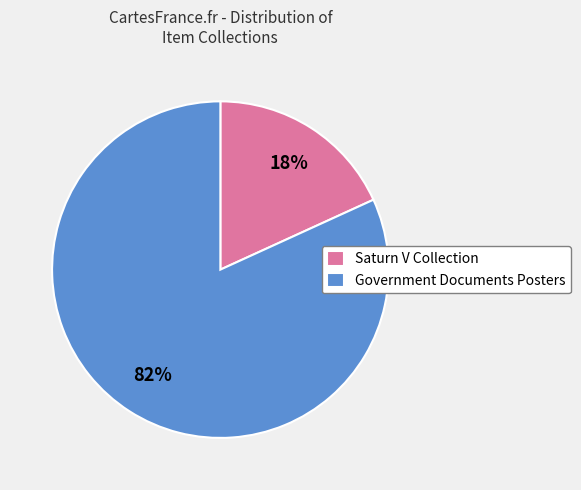

To the nearest percent, what percentage of the pie is Government Documents Posters?

82%